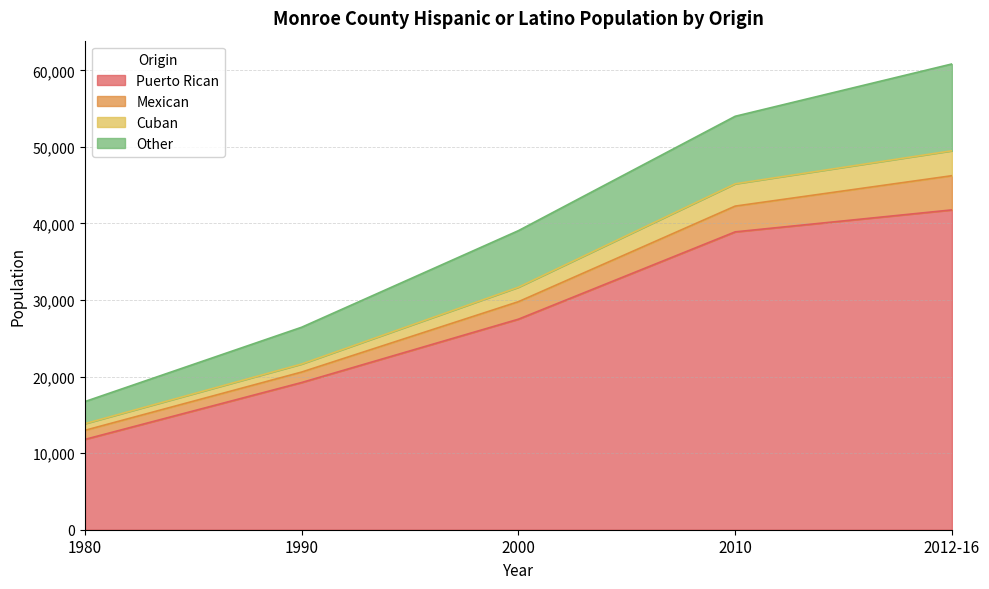

What position from the left is 1990?

2